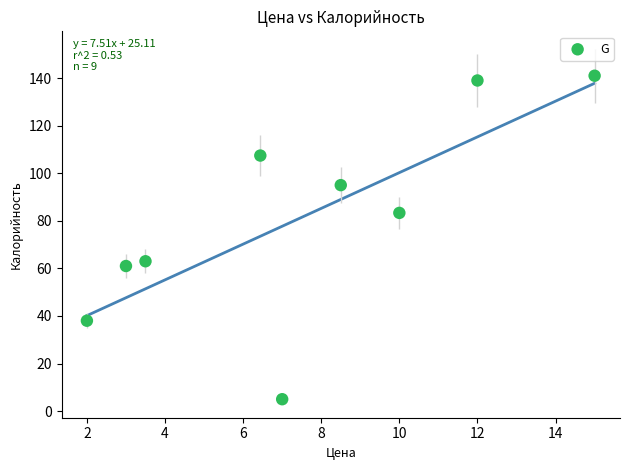

What is the range of X values (max minus min)?

13.0